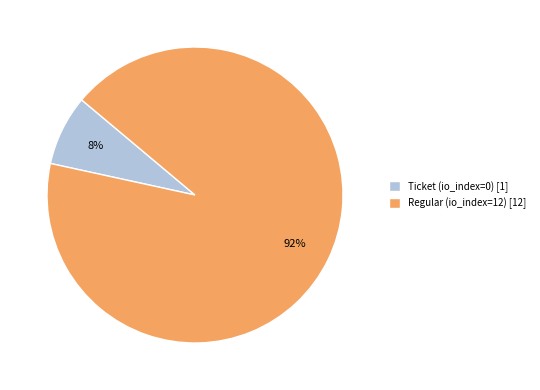

Which slice is the smallest?

Ticket (io_index=0)